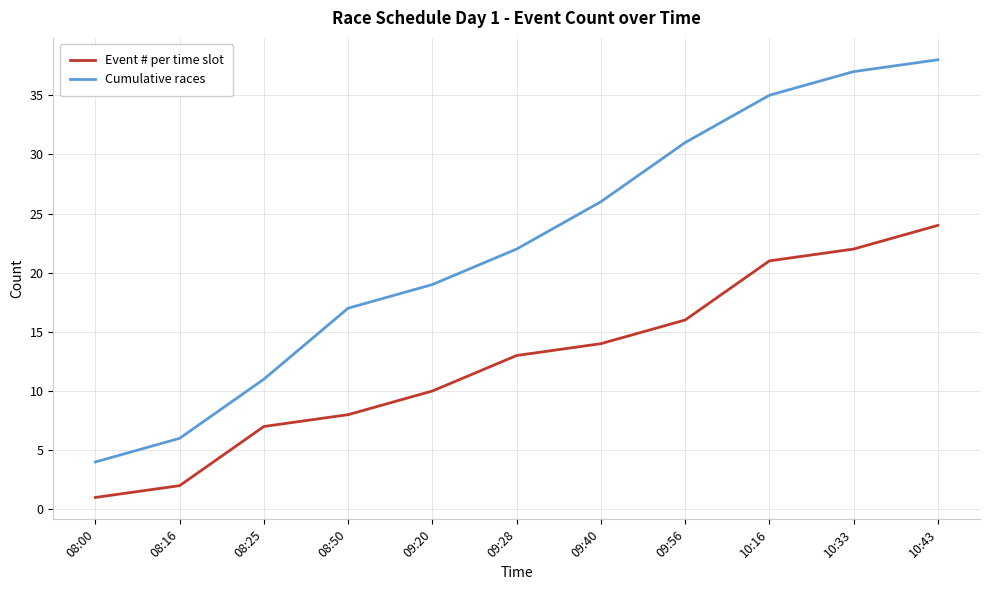

List the series in order of their peak value, highest first.

Cumulative races, Event # per time slot